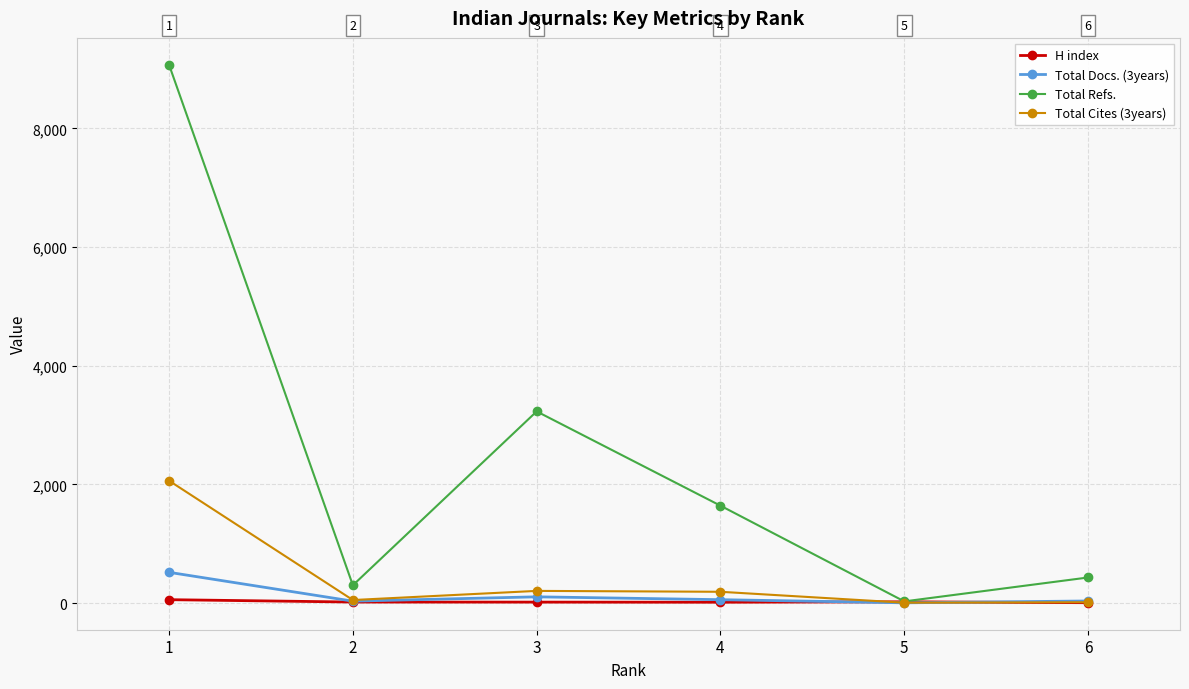

True or false: Total Refs. has more than 0 interior local peaks.

True